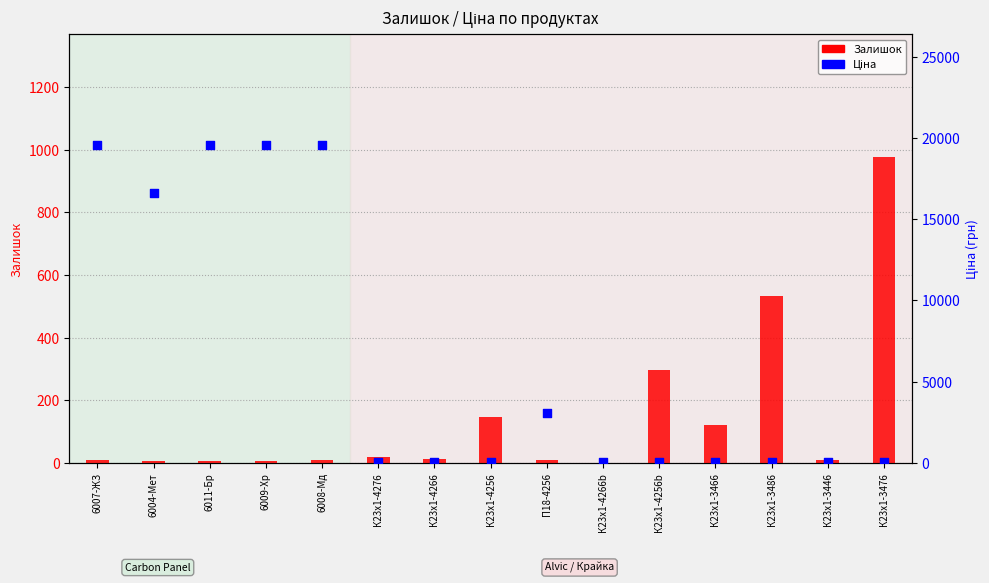

Which series reaches the minimum Y coordinate?

Залишок